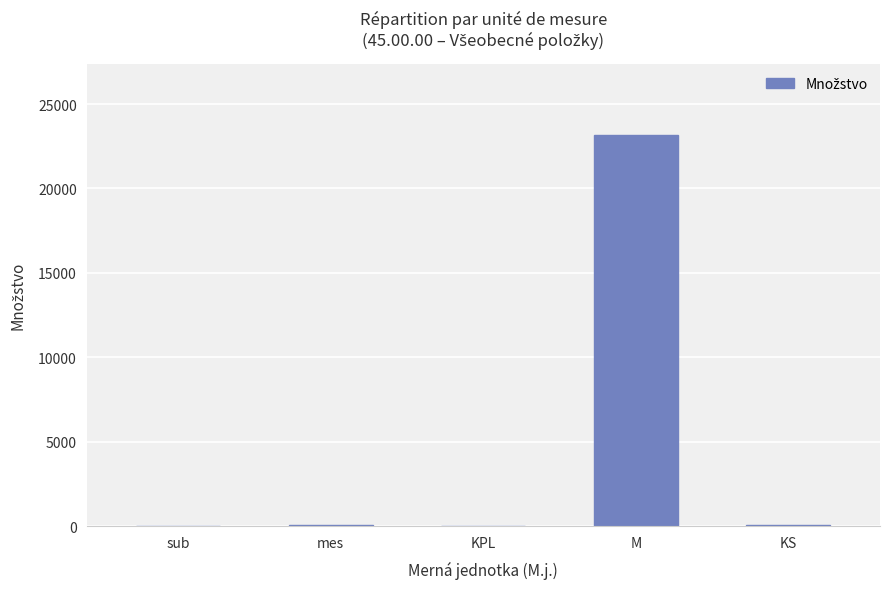

What is the greatest value displayed?

23182.5